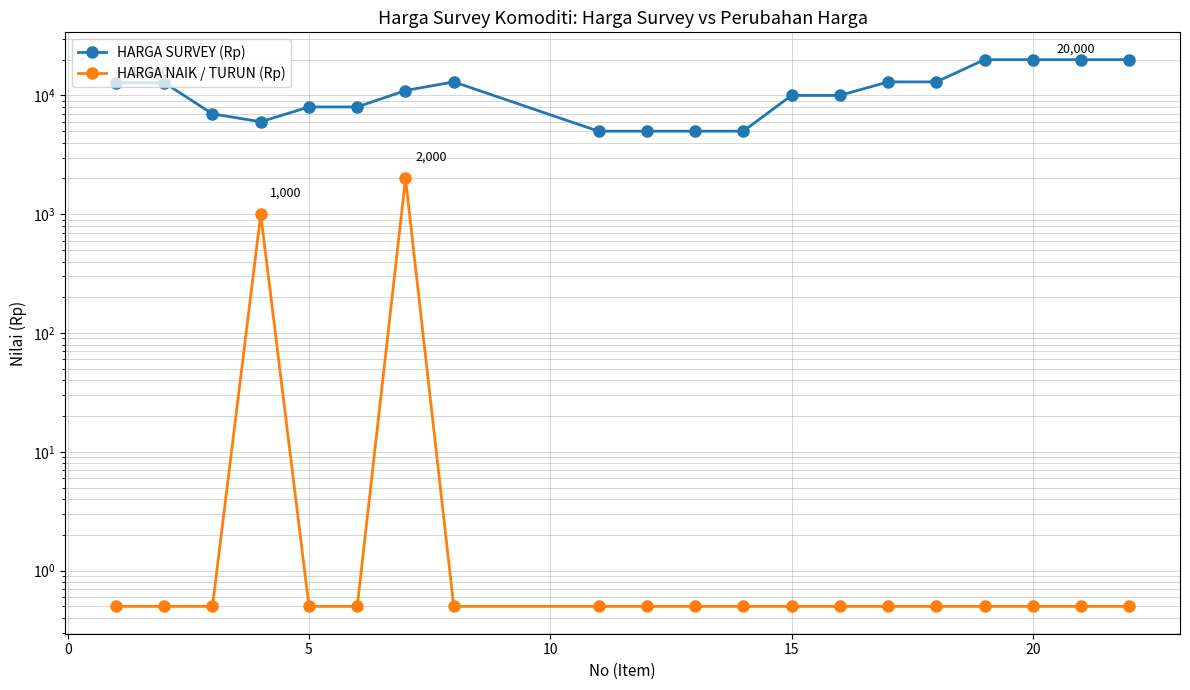

Reading left to right, what are all the values shown in this chart?

HARGA SURVEY (Rp): 12800.0	12800.0	7000.0	6000.0	8000.0	8000.0	11000.0	13000.0	5000.0	5000.0	5000.0	5000.0	10000.0	10000.0	13000.0	13000.0	20000.0	20000.0	20000.0	20000.0
HARGA NAIK / TURUN (Rp): 0.5	0.5	0.5	1000.0	0.5	0.5	2000.0	0.5	0.5	0.5	0.5	0.5	0.5	0.5	0.5	0.5	0.5	0.5	0.5	0.5